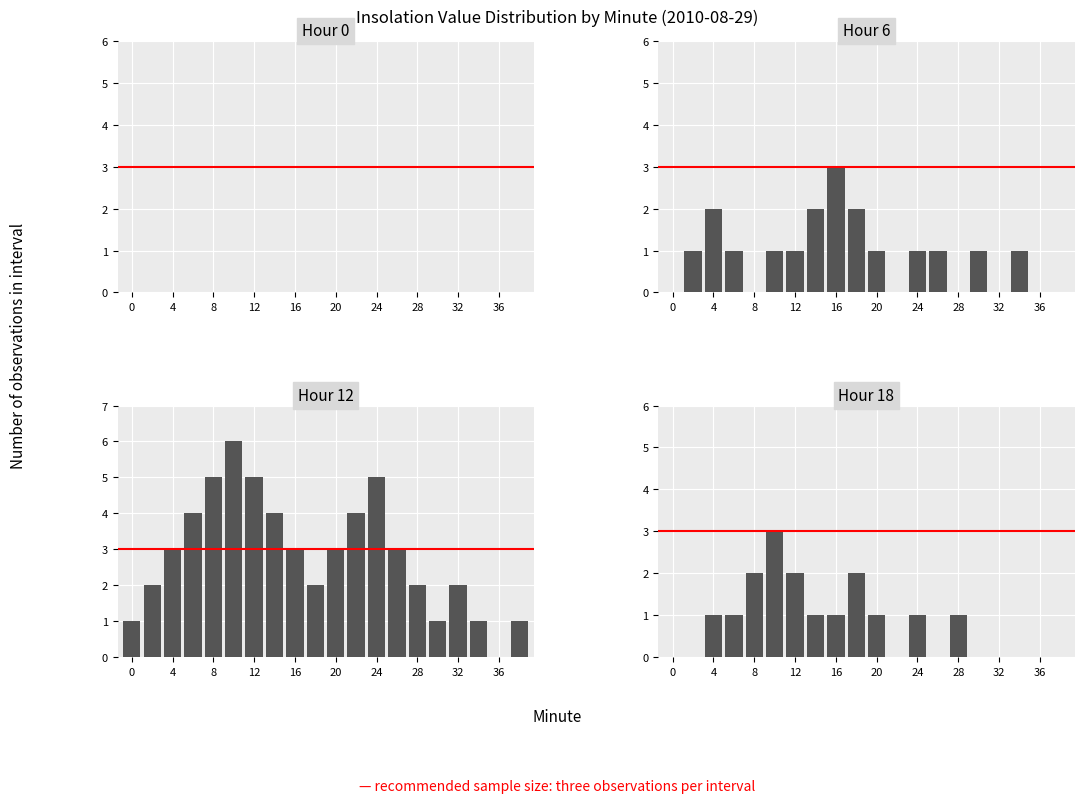

How many groups of bars are there?

20